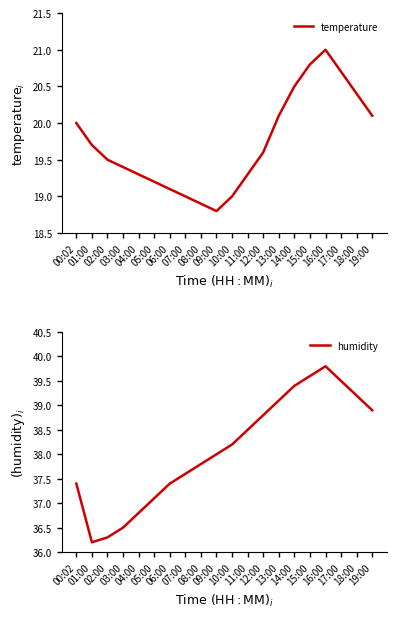

Which series has the largest total across all categories?

humidity